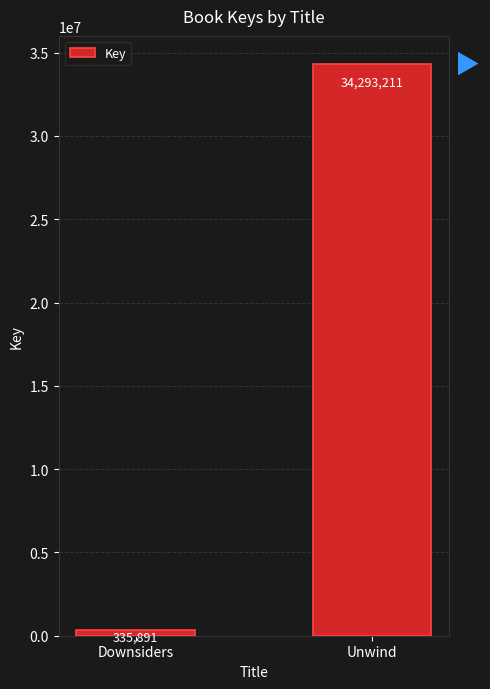

Does the chart contain stacked bars?

No